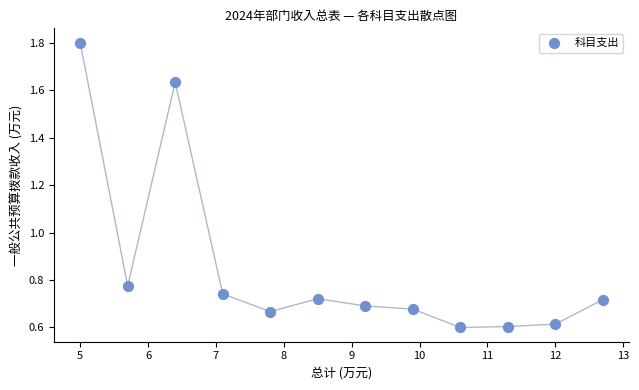

What is the average X value?

8.8